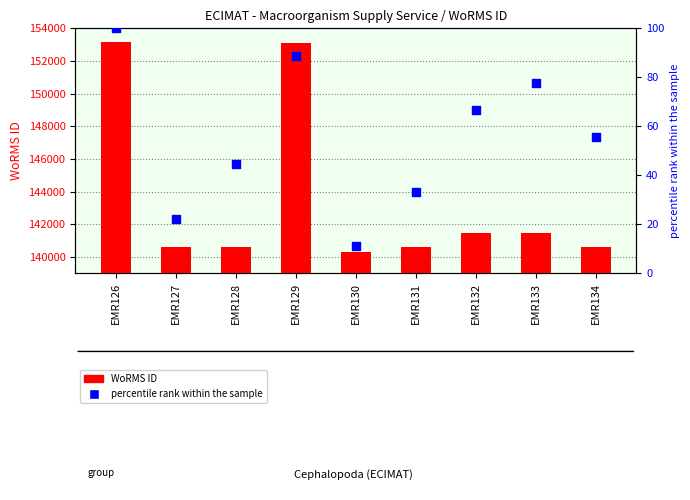

At how many categories does at least one series exceed 62851?

9